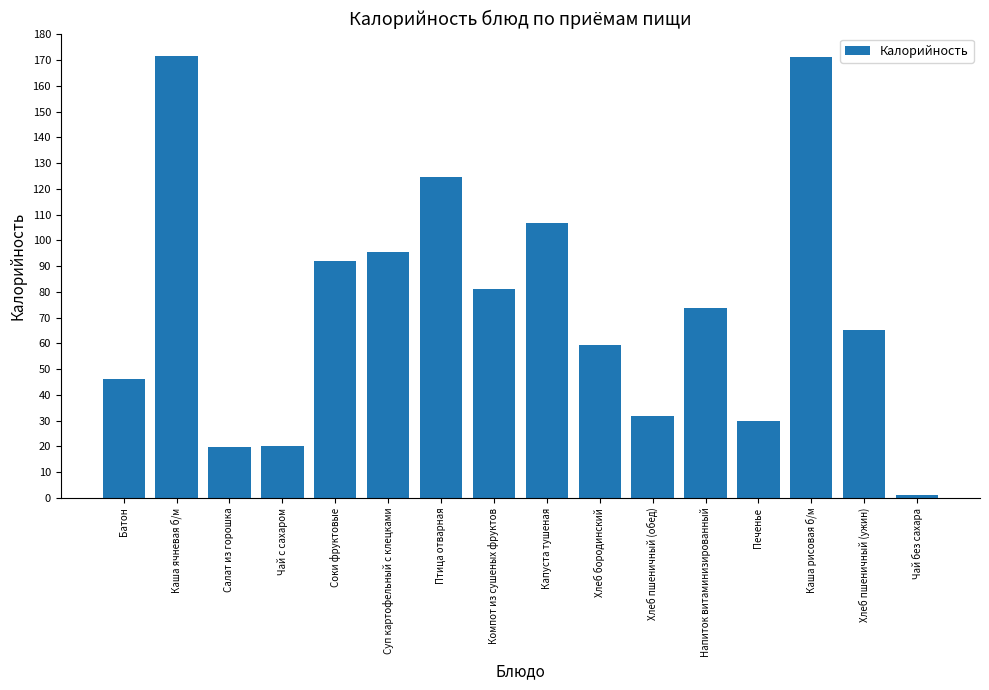

Which category has the lowest value across all series?

Чай без сахара